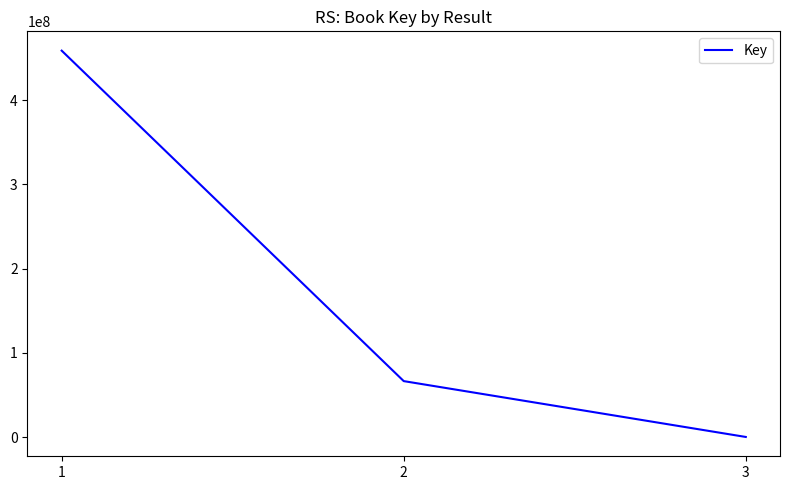

Is it true that the value at 1 is 458690106?

True